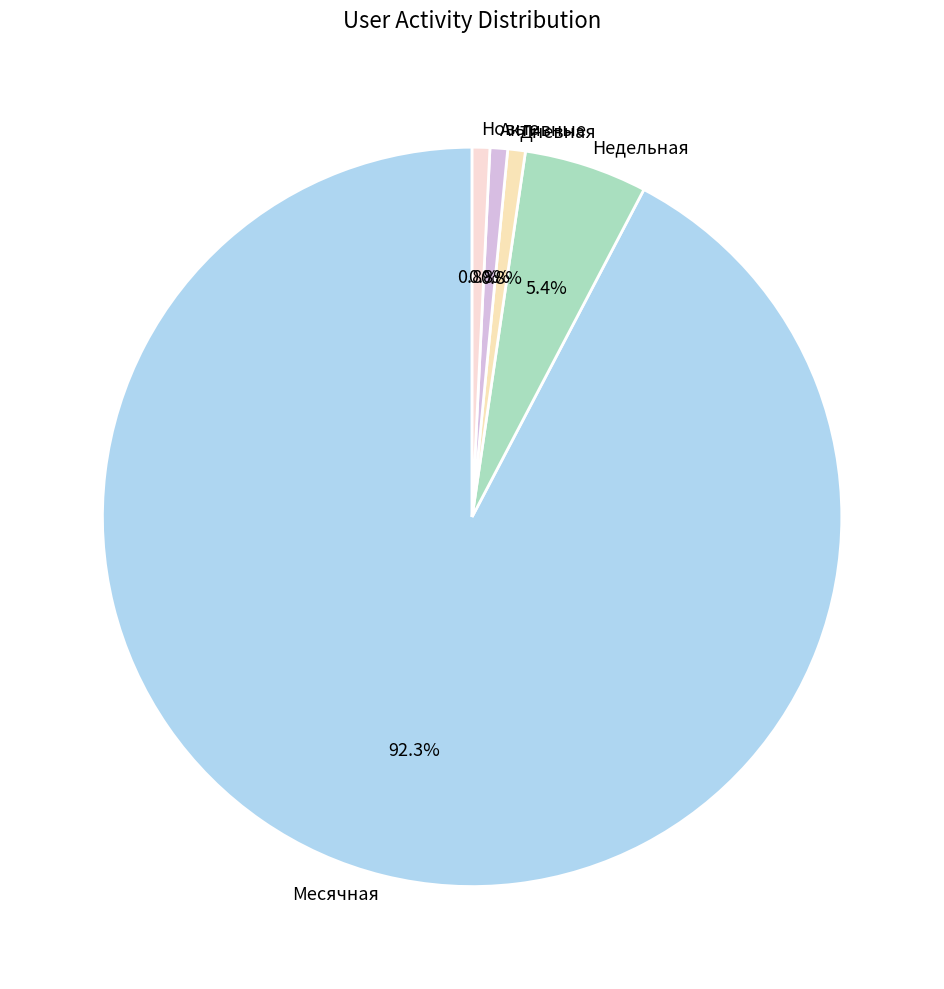

Which has a higher value, Новые or Недельная?

Недельная